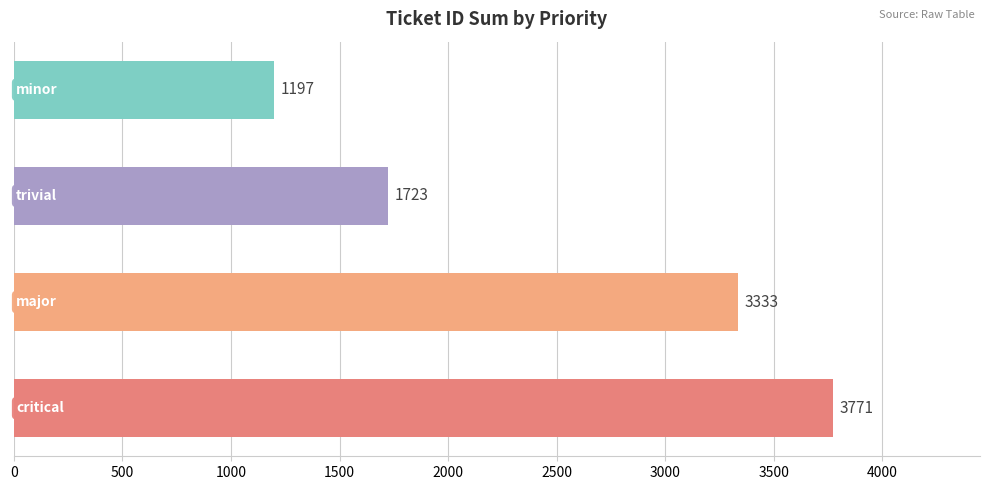

What is the greatest value displayed?

3771